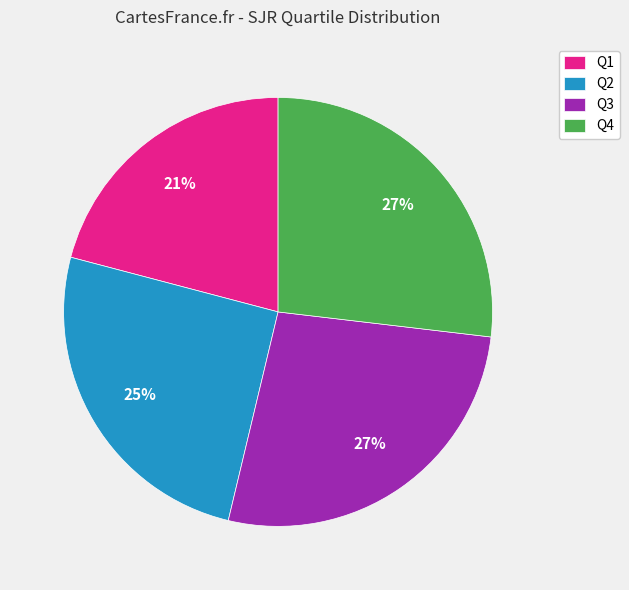

Does Q1 account for over 50% of the chart?

No